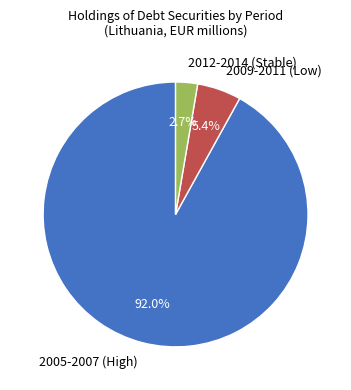

What is the majority slice?

2005-2007 (High)